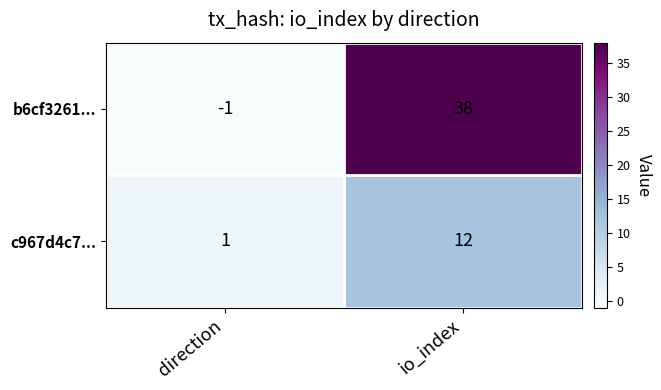

What is the sum of all b6cf3261... values?

37